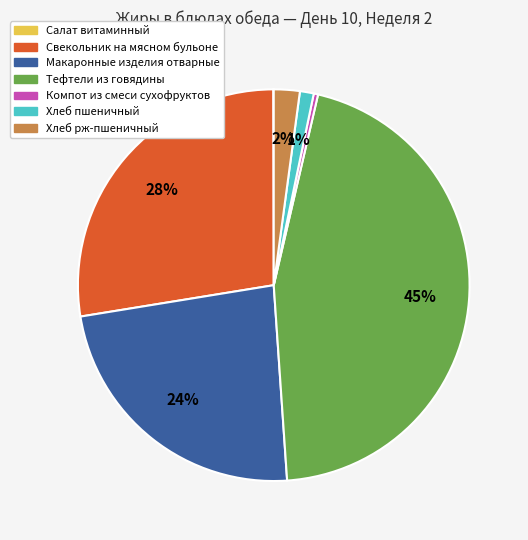

Is it true that Компот из смеси сухофруктов is 0% of the pie?

True